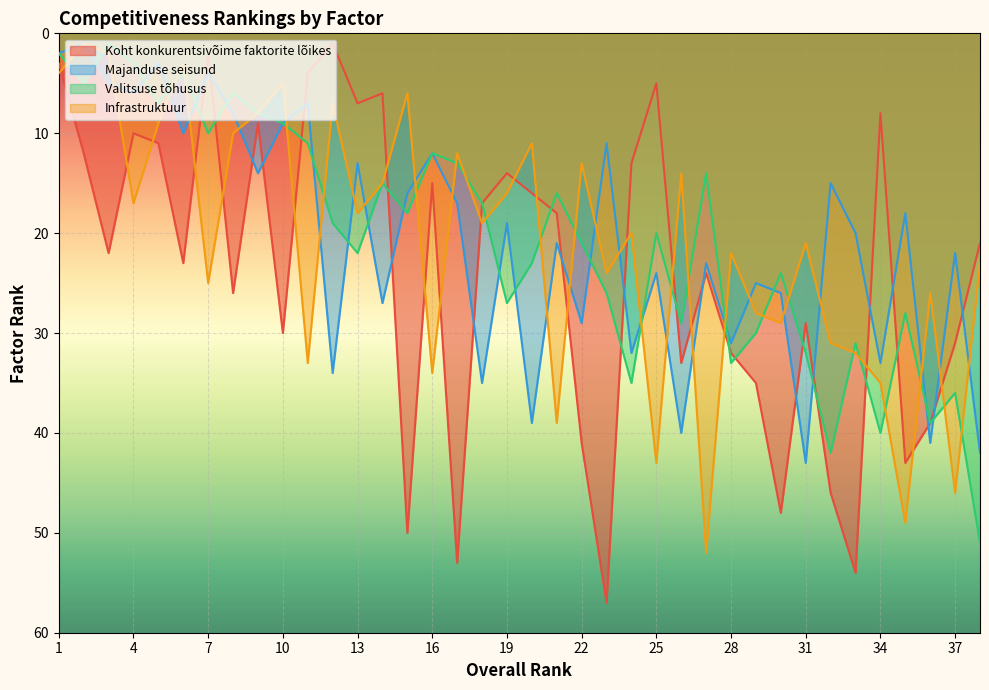

How many lines are shown in the chart?

4